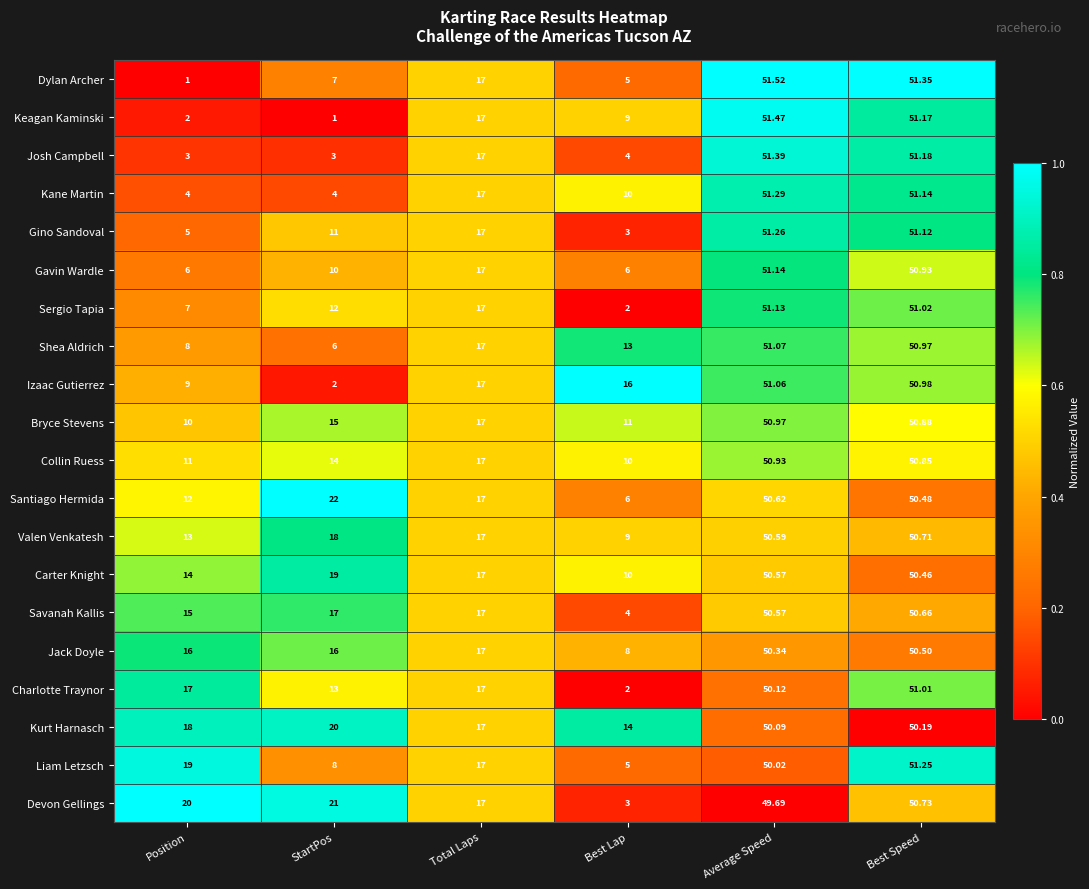

Rank the series at Position from lowest to highest value.

Dylan Archer, Keagan Kaminski, Josh Campbell, Kane Martin, Gino Sandoval, Gavin Wardle, Sergio Tapia, Shea Aldrich, Izaac Gutierrez, Bryce Stevens, Collin Ruess, Santiago Hermida, Valen Venkatesh, Carter Knight, Savanah Kallis, Jack Doyle, Charlotte Traynor, Kurt Harnasch, Liam Letzsch, Devon Gellings